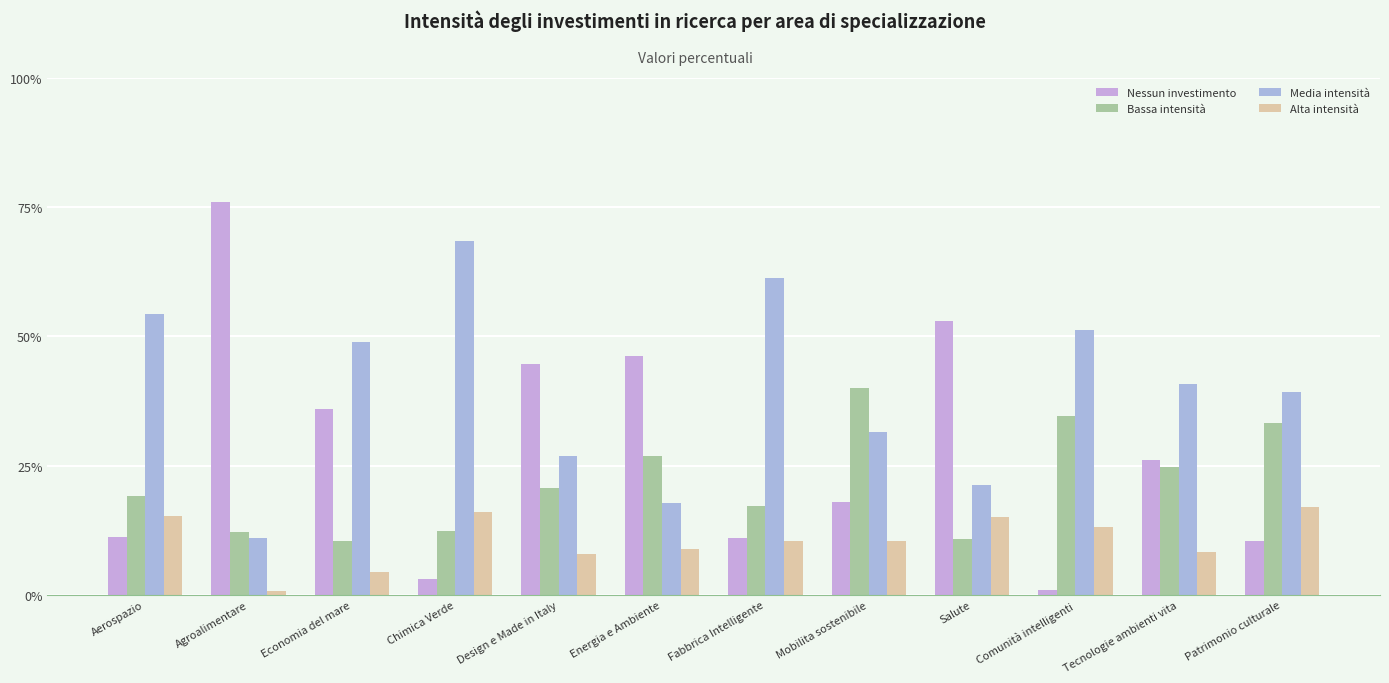

Is the value of Nessun investimento at Patrimonio culturale greater than the value of Bassa intensità at Fabbrica Intelligente?

No